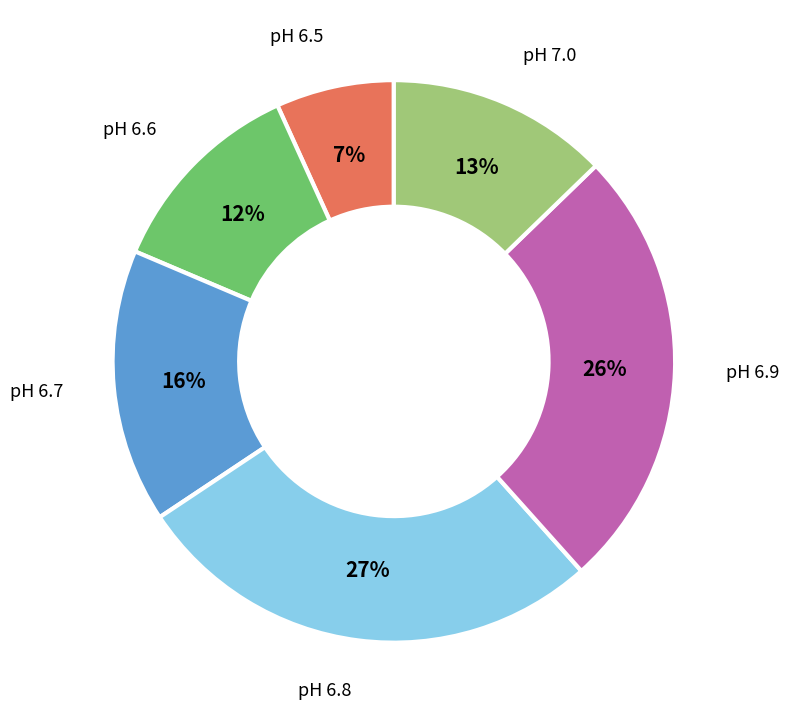

To the nearest percent, what is the average slice percentage?

17%